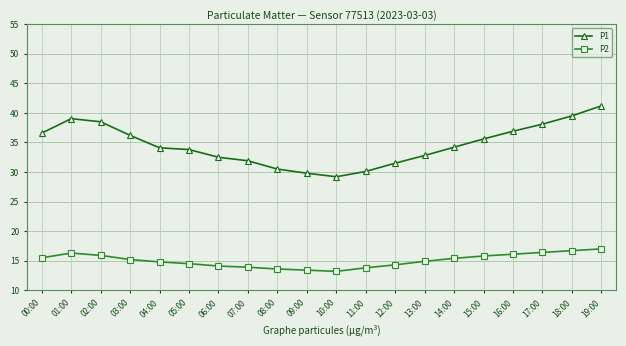

What is the difference between the highest and lowest values at 13:00?

17.9